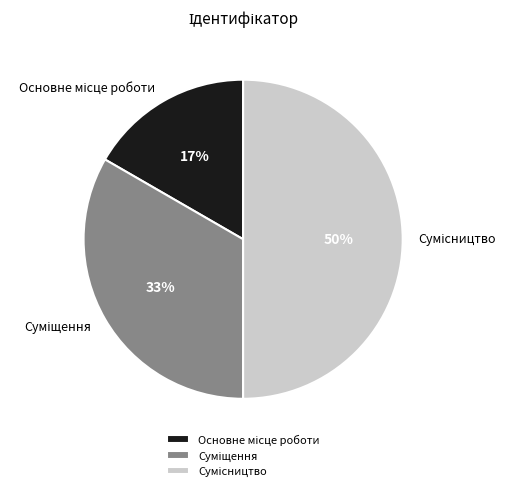

To the nearest percent, what is the difference between the largest and smallest slice percentages?

33%